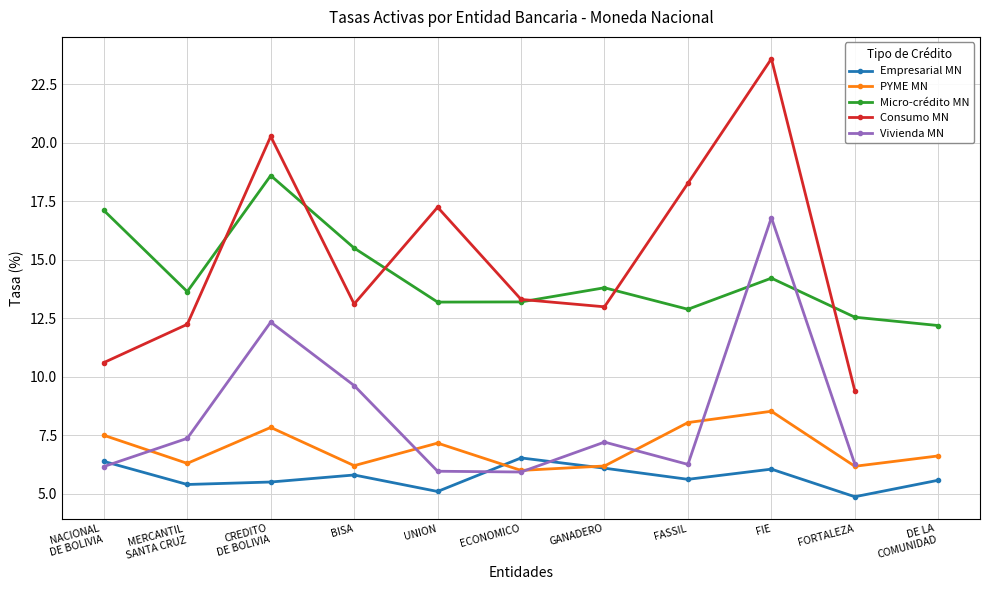

Which category has the lowest value in the Micro-crédito MN series?

DE LA
COMUNIDAD